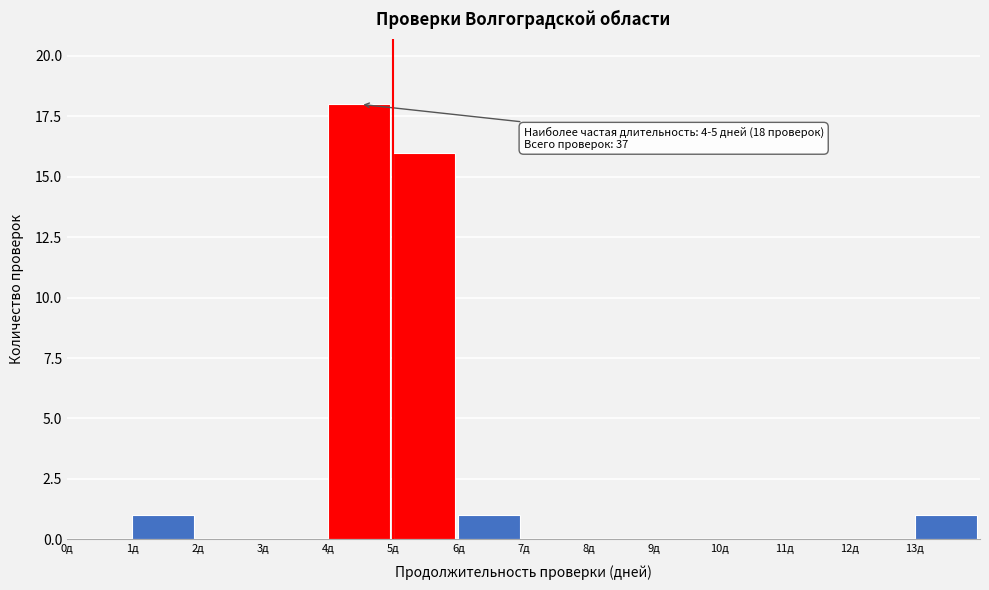

Over which range of the x-axis is the bar tallest?

4 to 5